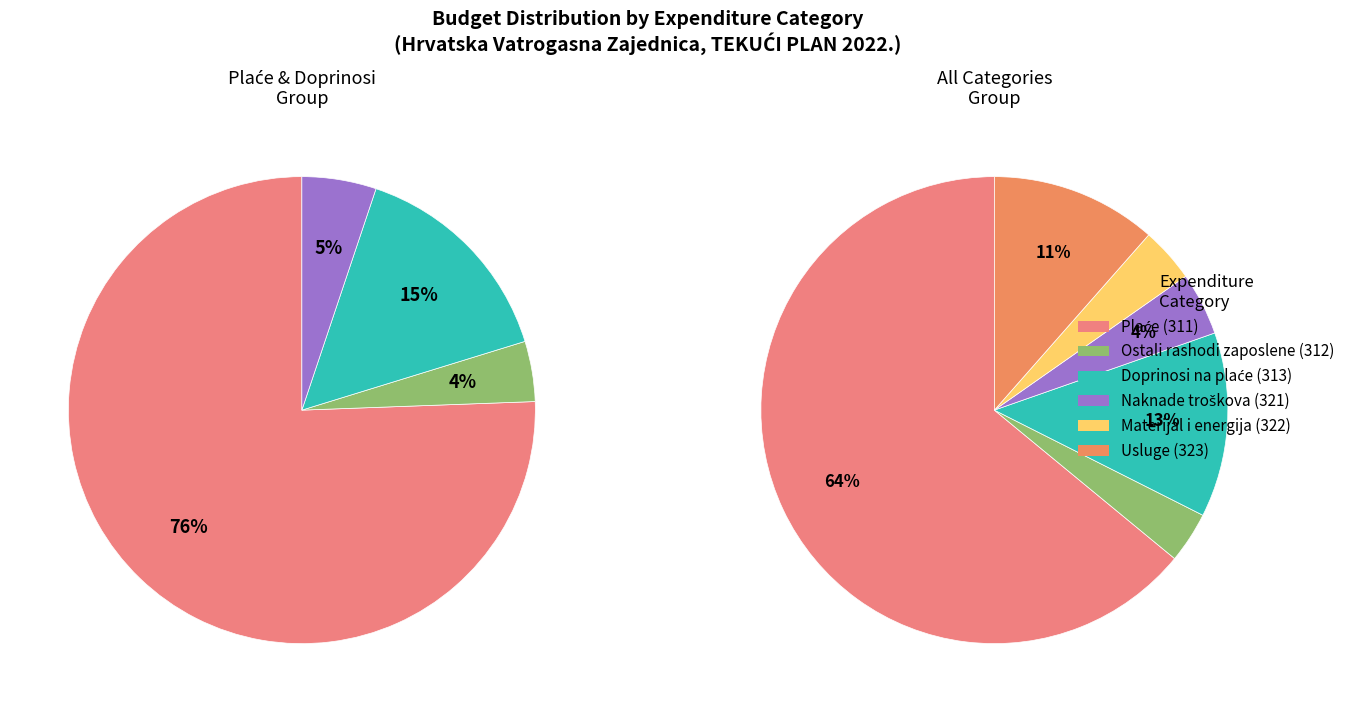

What is the ratio of the value at Doprinosi na plaće (313) to the value at Rashodi za usluge (323)?

1.1